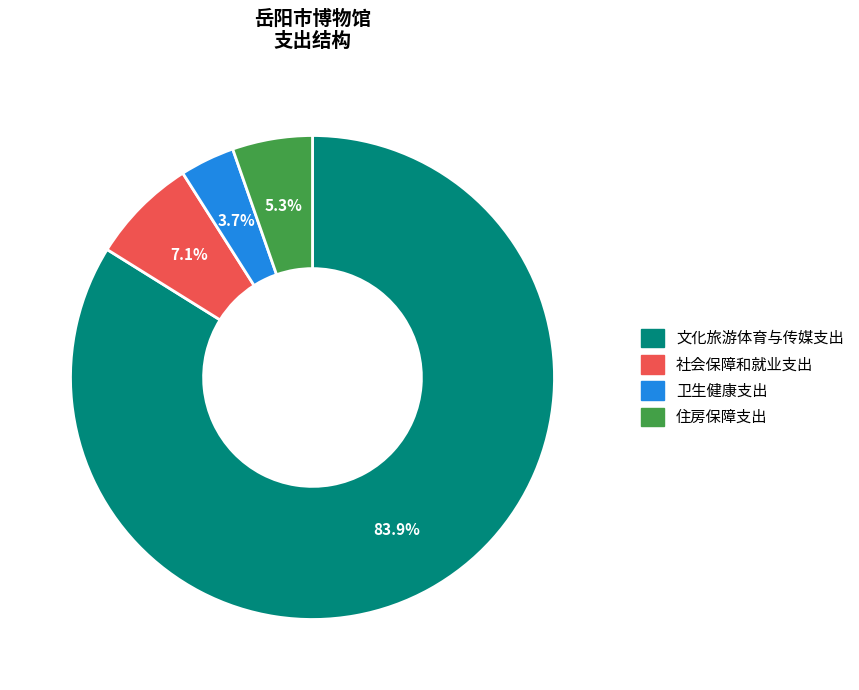

Is it true that 卫生健康支出 is 17% of the pie?

False